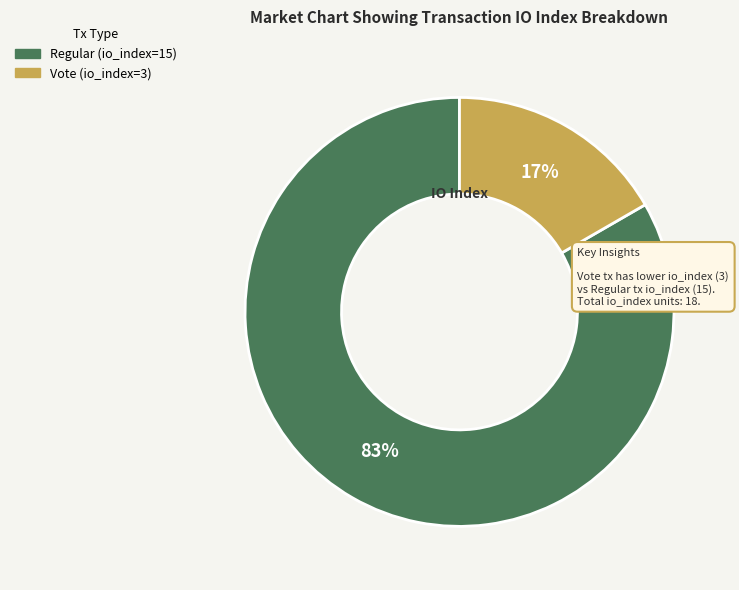

How many slices are in this pie chart?

2